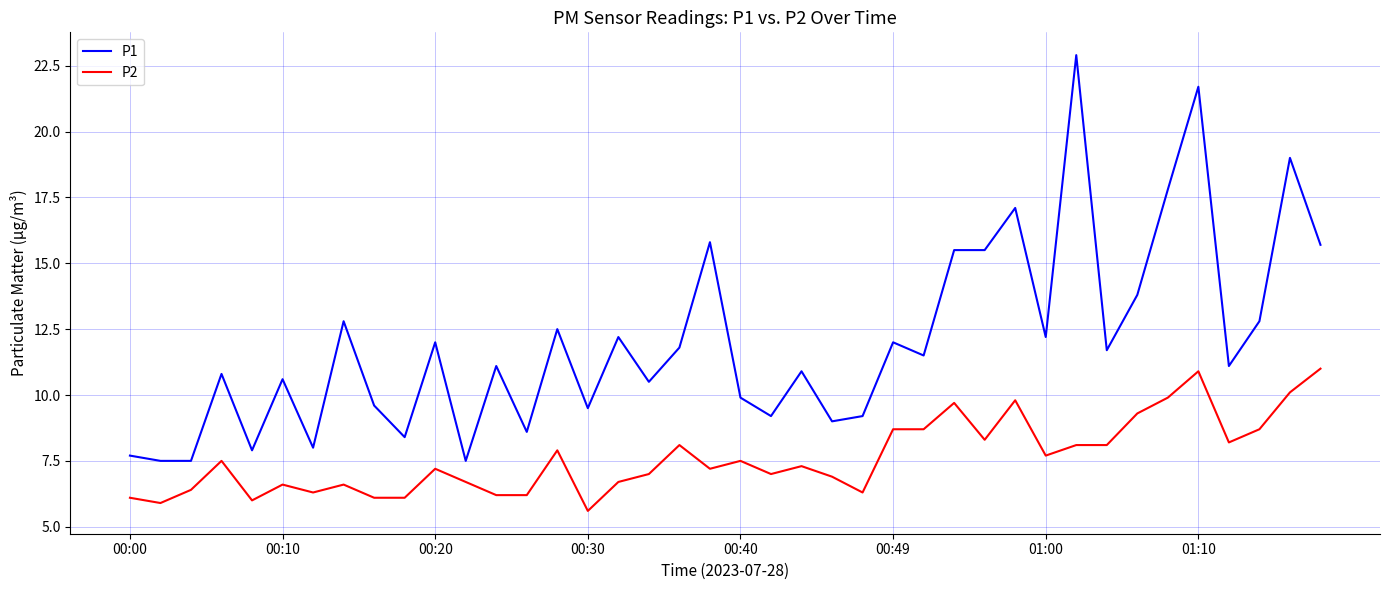

What is the difference between the maximum and minimum values in the P2 series?

5.4